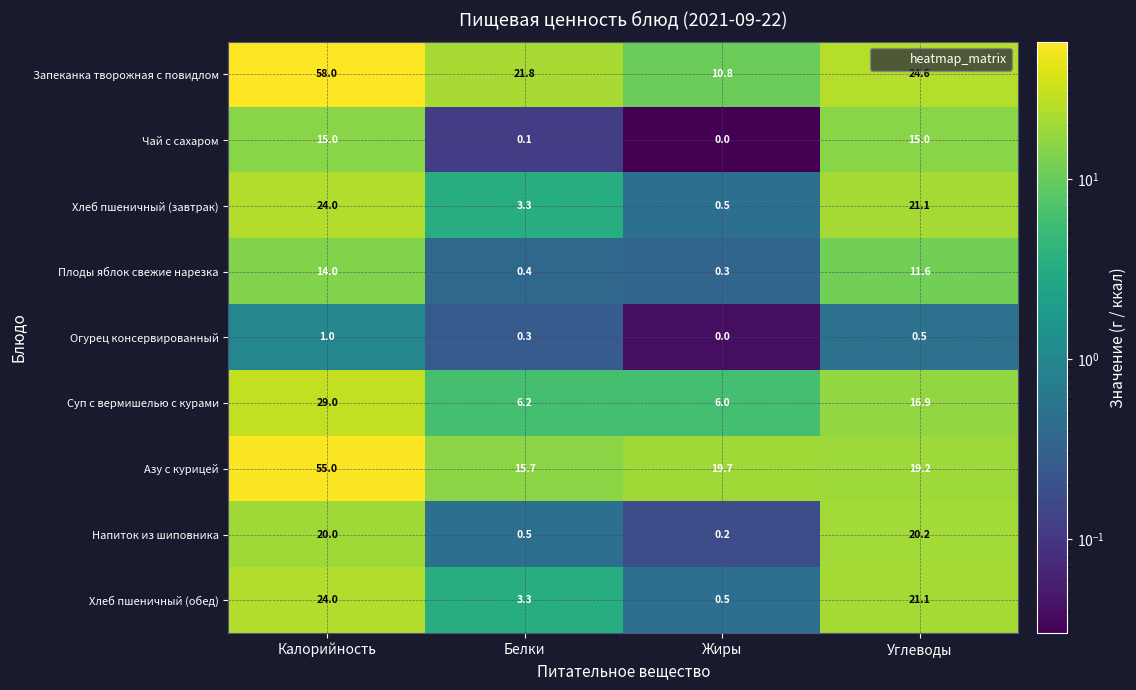

How many categories are shown in the chart?

4